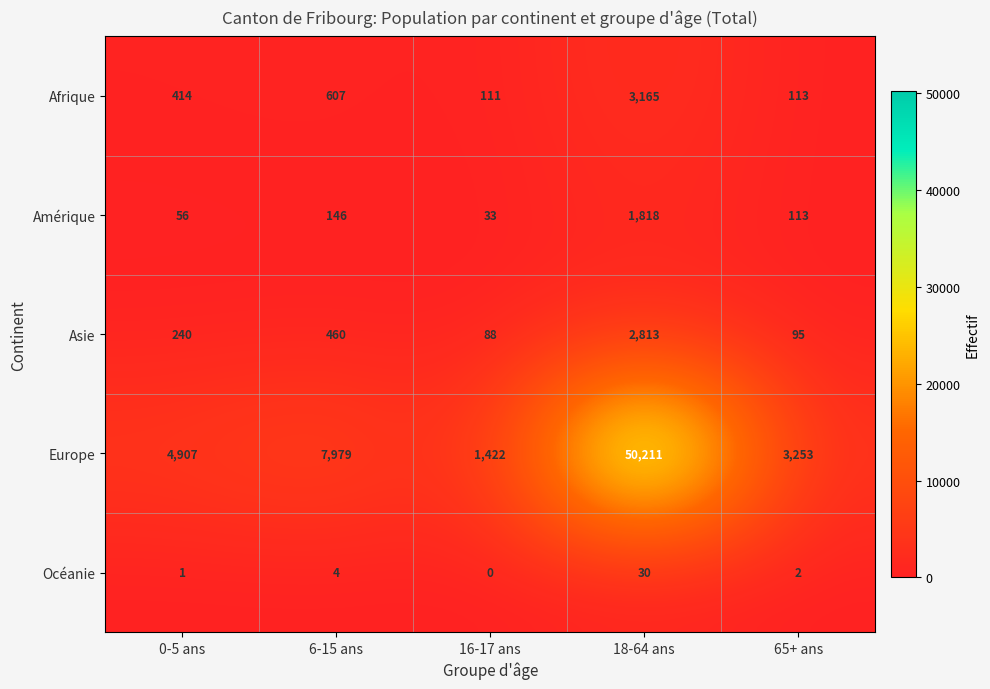

Reading left to right, transcribe all the data shown in this chart.

Afrique: 0-5 ans=414	6-15 ans=607	16-17 ans=111	18-64 ans=3165	65+ ans=113
Amérique: 0-5 ans=56	6-15 ans=146	16-17 ans=33	18-64 ans=1818	65+ ans=113
Asie: 0-5 ans=240	6-15 ans=460	16-17 ans=88	18-64 ans=2813	65+ ans=95
Europe: 0-5 ans=4907	6-15 ans=7979	16-17 ans=1422	18-64 ans=50211	65+ ans=3253
Océanie: 0-5 ans=1	6-15 ans=4	16-17 ans=0	18-64 ans=30	65+ ans=2